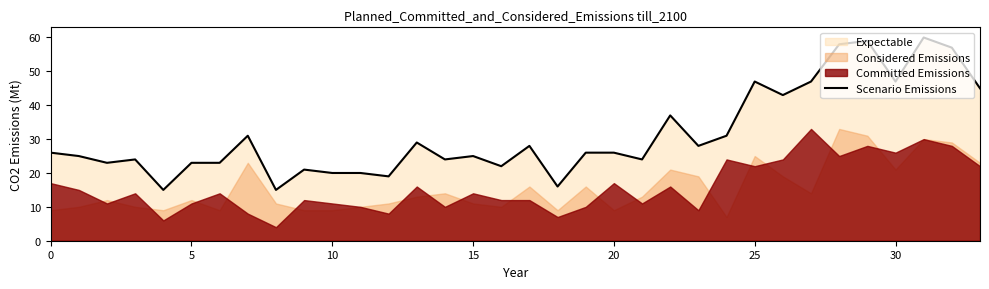

Which has a higher value, 13 or 8?

13